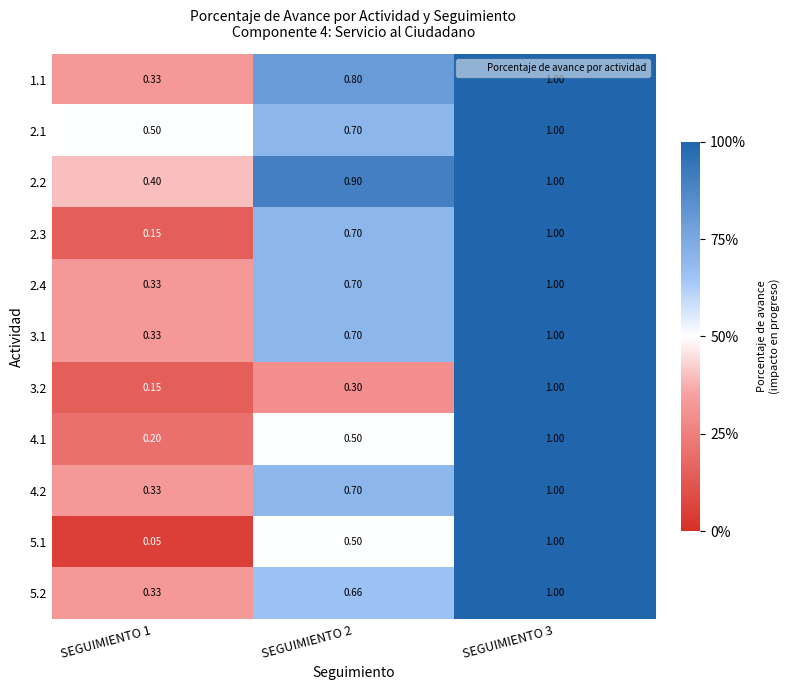

Is the value of 2.4 at SEGUIMIENTO 2 greater than the value of 4.2 at SEGUIMIENTO 1?

Yes